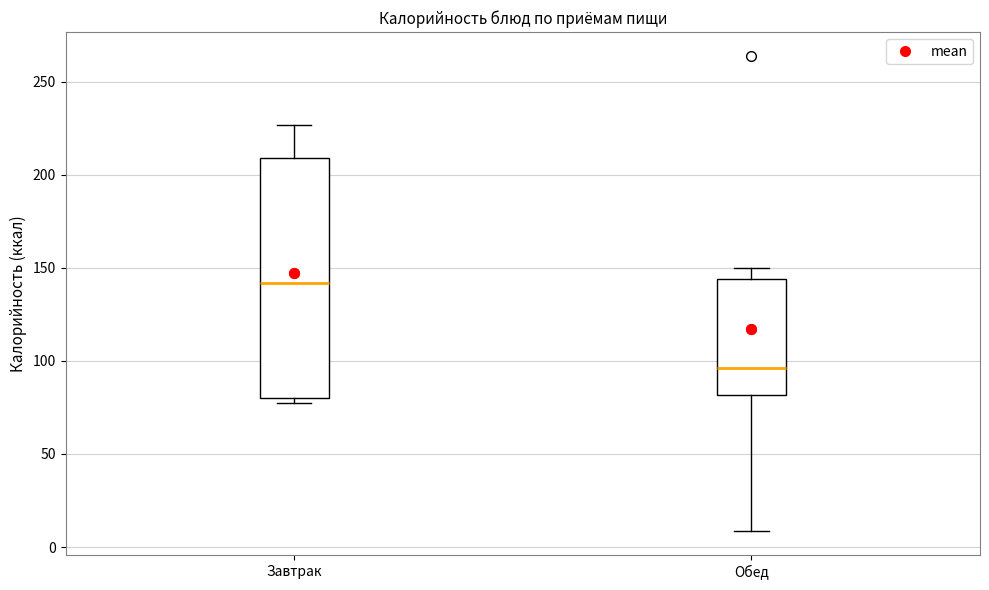

Reading left to right, read every box against the y-axis: the position of its median line, the range the box covers, and the ends of its whiskers. The values are not printed on the chart, so give them approximately, as read against the axis.

Завтрак: median 140, box 80 to 210, whiskers 75 to 225
Обед: median 95, box 80 to 145, whiskers 10 to 150